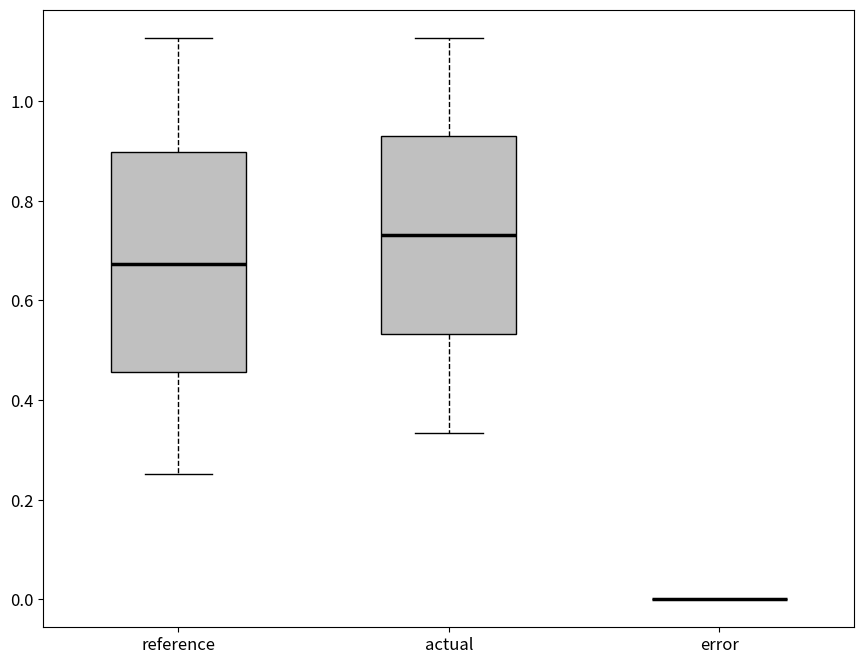

Which box is the tallest, from its lower edge to its upper edge?

reference